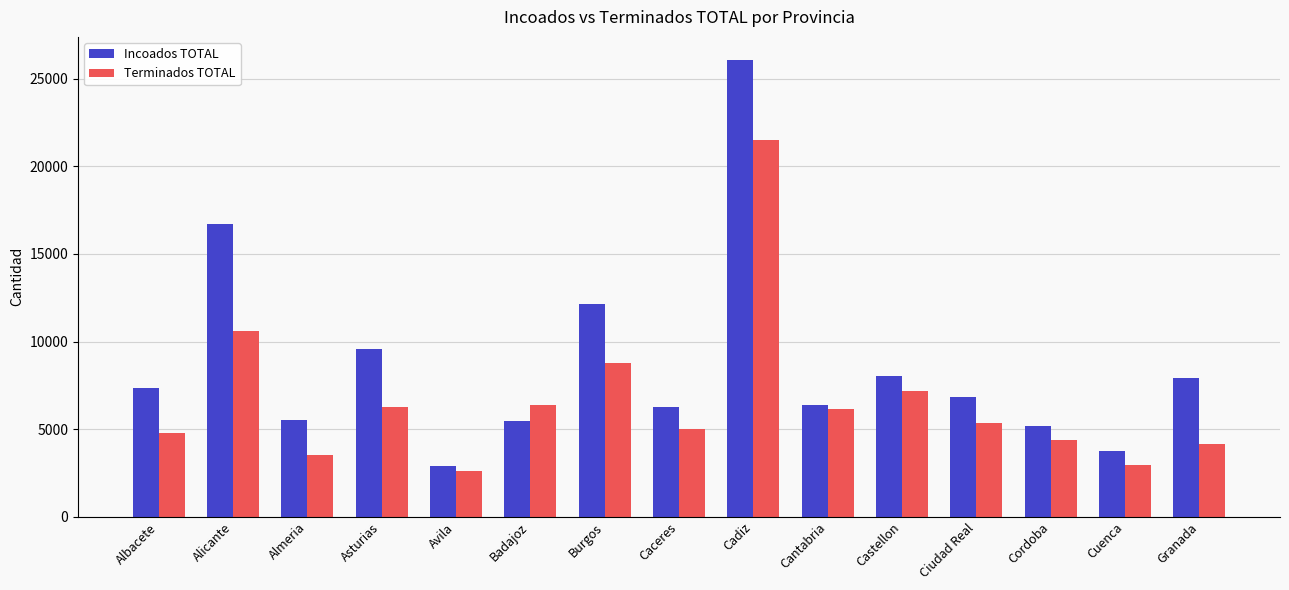

Where does the Incoados TOTAL series first go above 6862?

Albacete